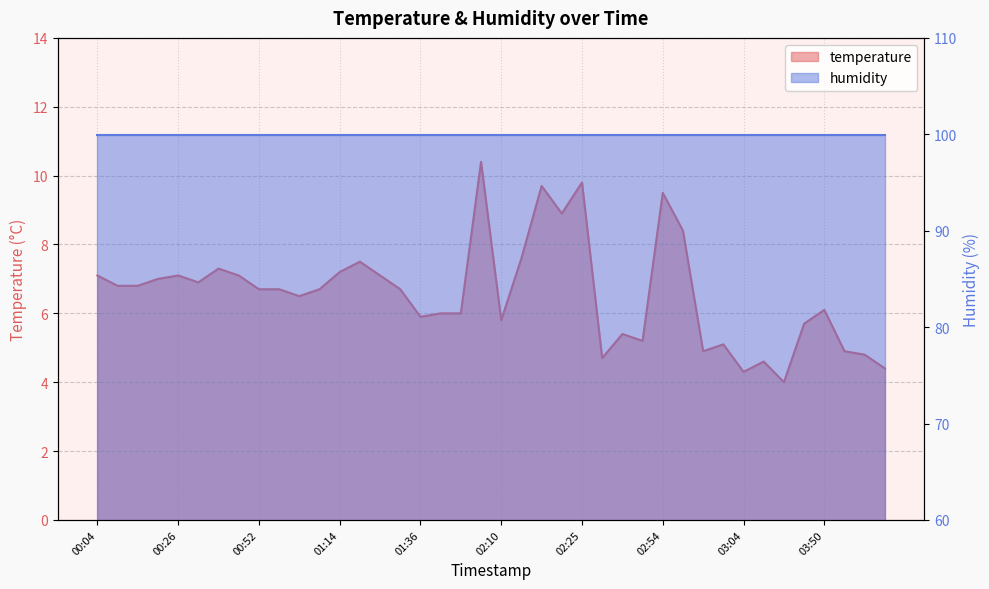

How many points are lower than both their immediate neighbors (excluding endpoints)?

10